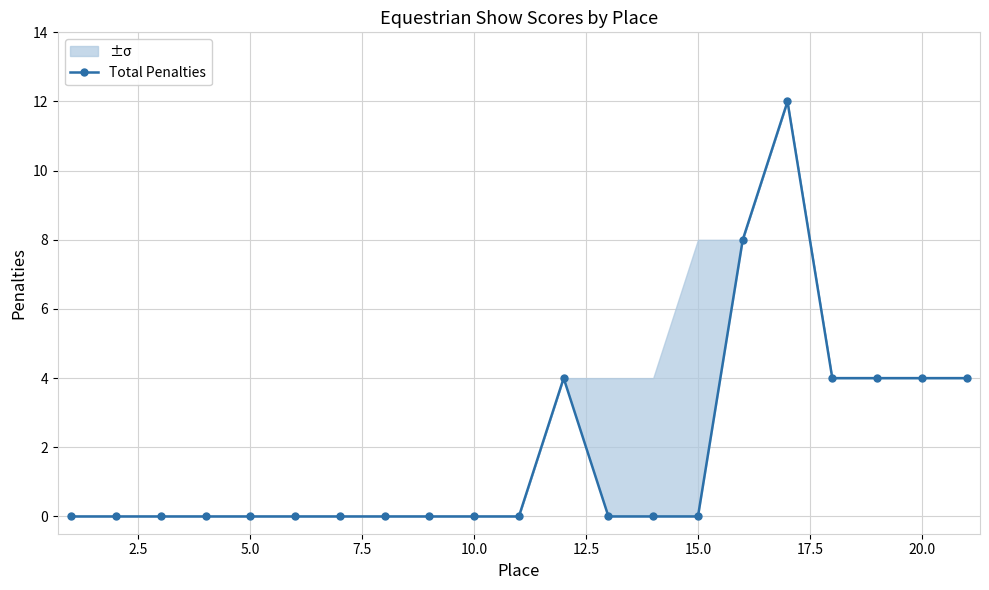

What is the difference between the values at 19 and 12.5?

4